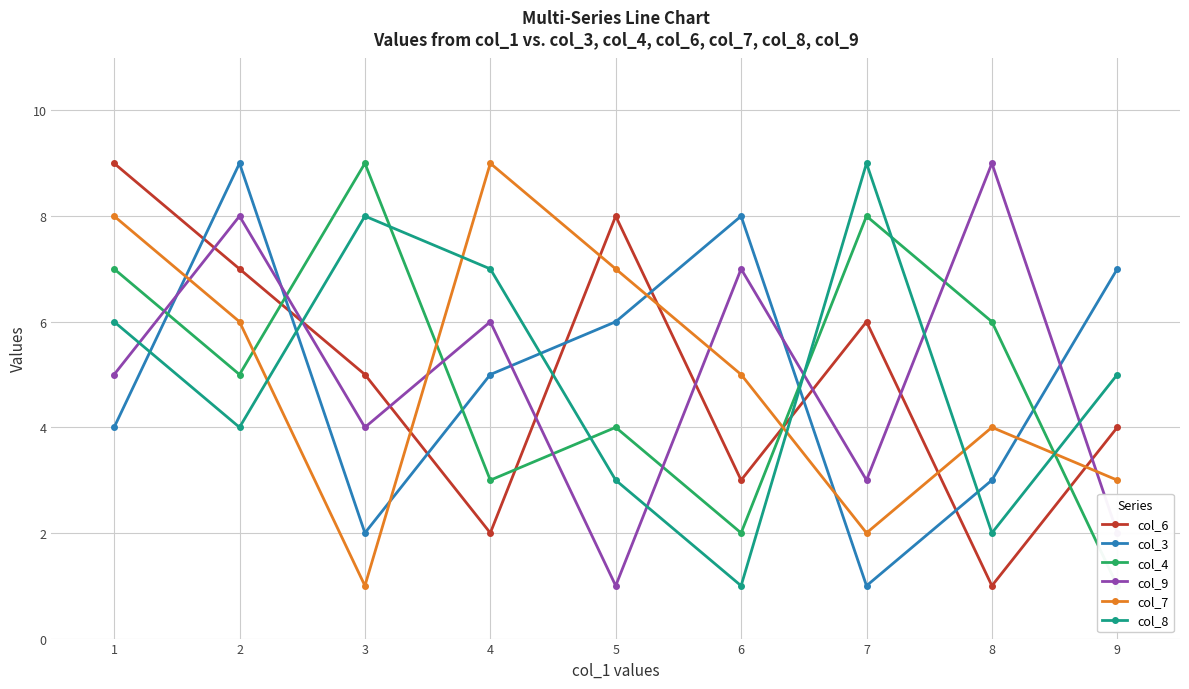

What is the value of the col_7 point at the 4th from the left?

9